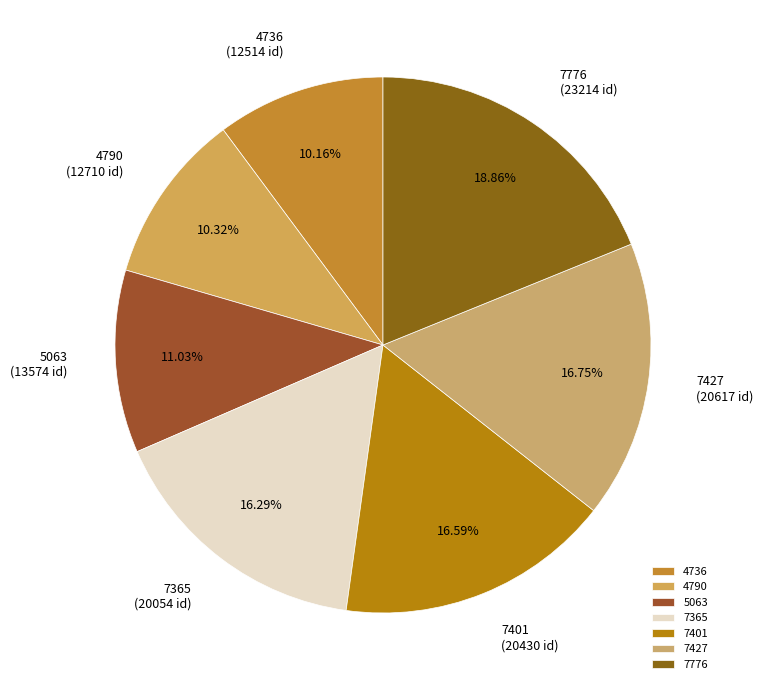

Does 7776 account for over 50% of the chart?

No